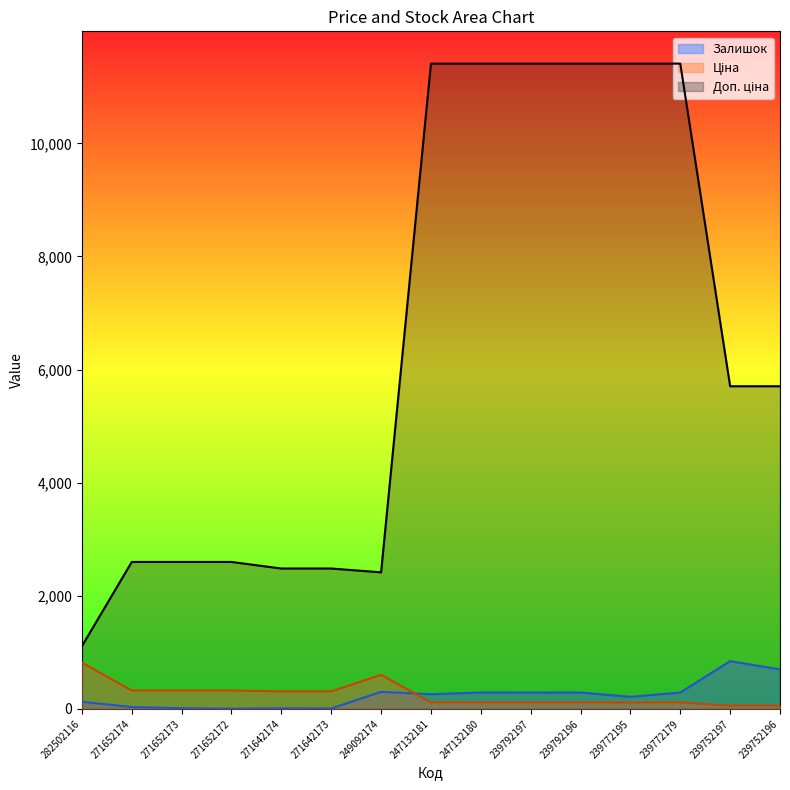

Is the value of Залишок at 271652173 greater than the value of Ціна at 282502116?

No